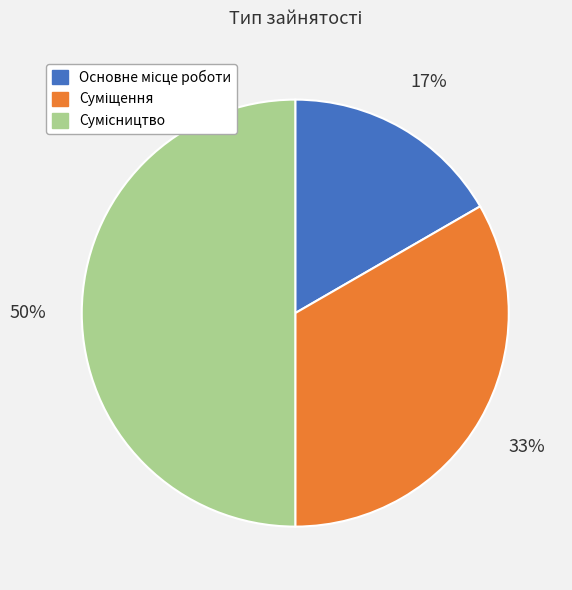

To the nearest percent, what is the average slice percentage?

33%